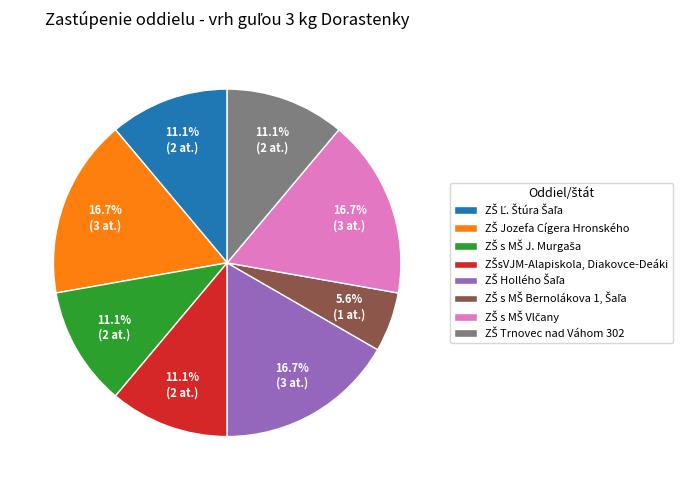

Is there any slice that represents more than half of the pie?

No